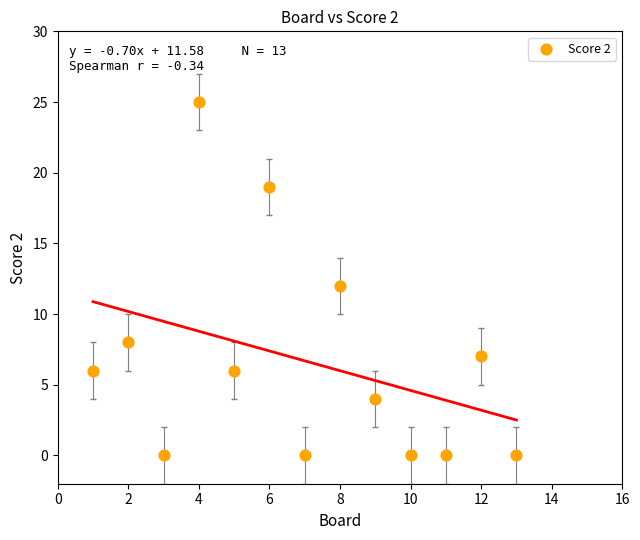

What is the range of X values (max minus min)?

12